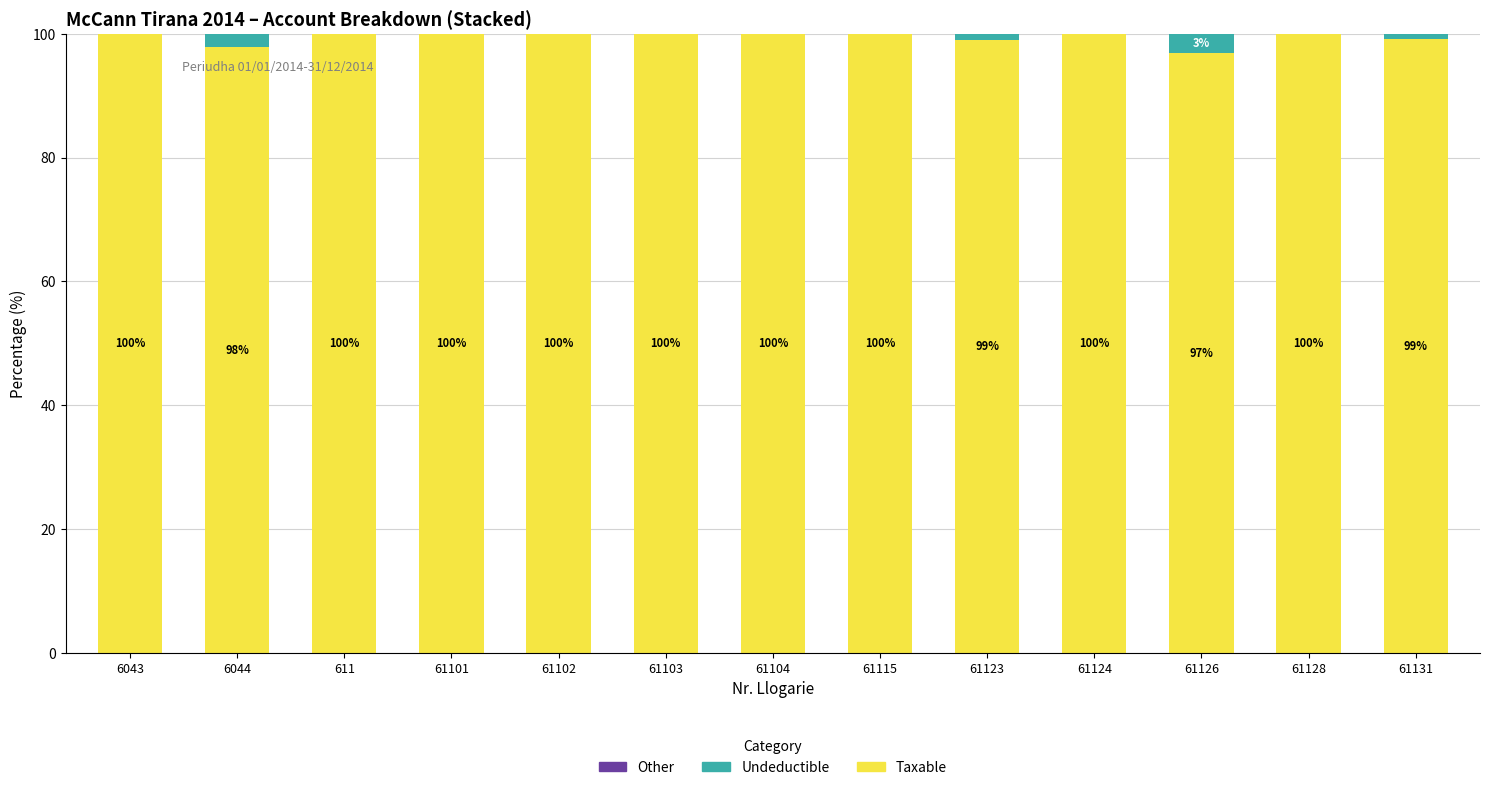

Is it true that Taxable equals 99.2 at 61131?

True